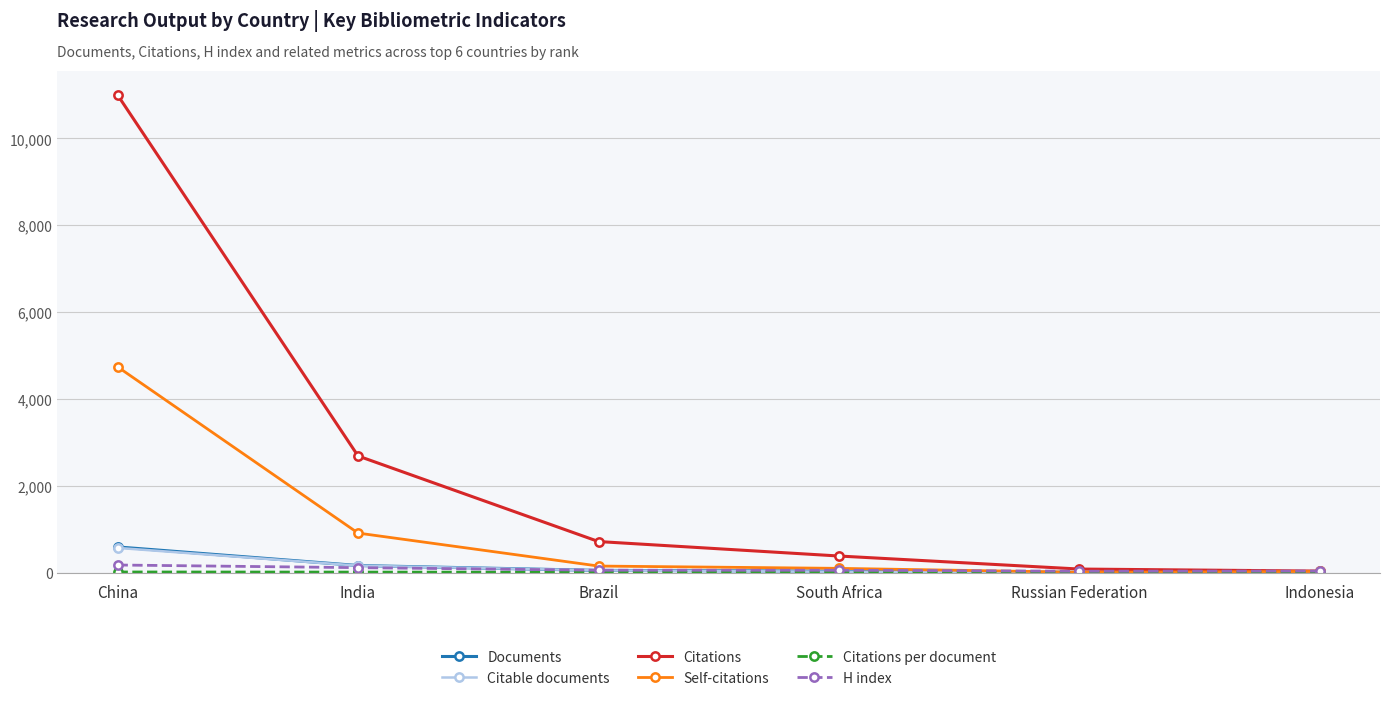

What position from the right is Indonesia?

1